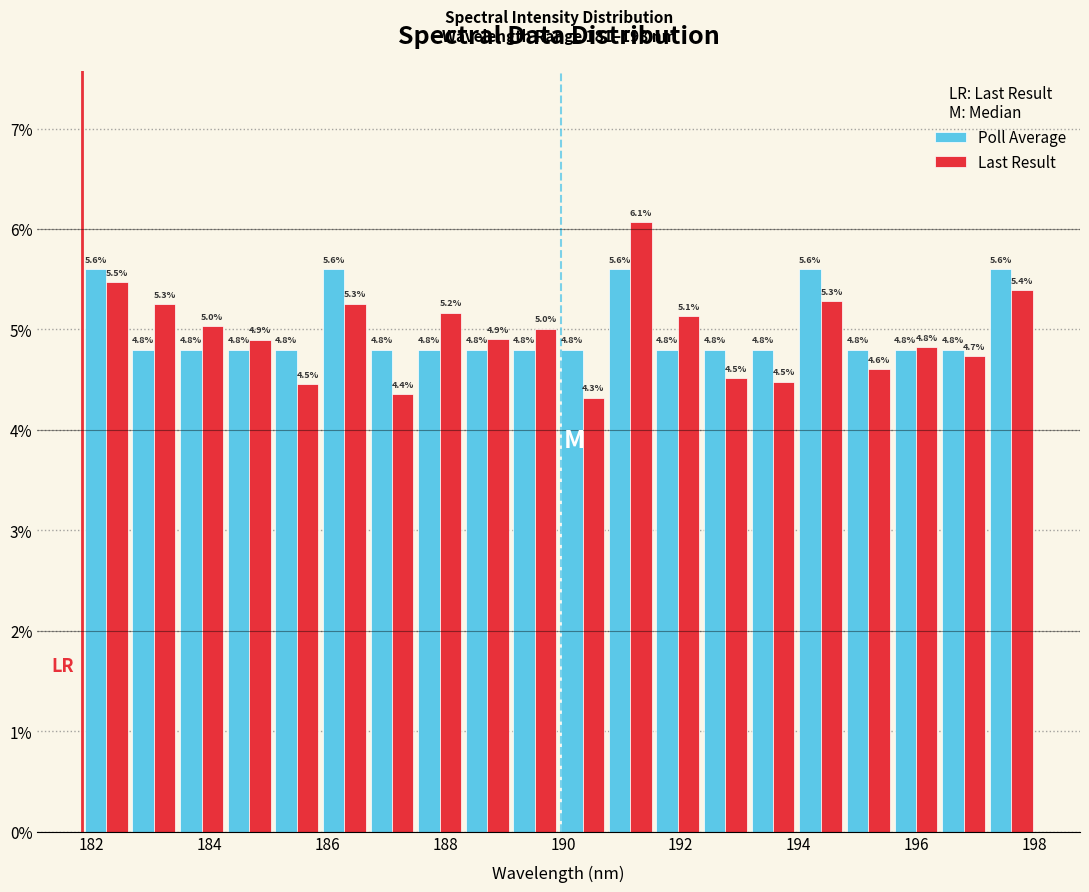

In the Last Result series, which range on the x-axis has the tallest bar?

190.8 to 191.6